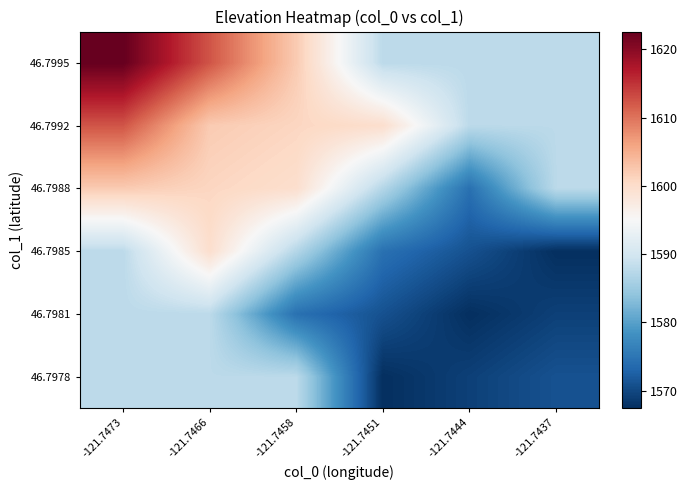

Which has a higher value, -121.7466 or -121.7444?

-121.7466